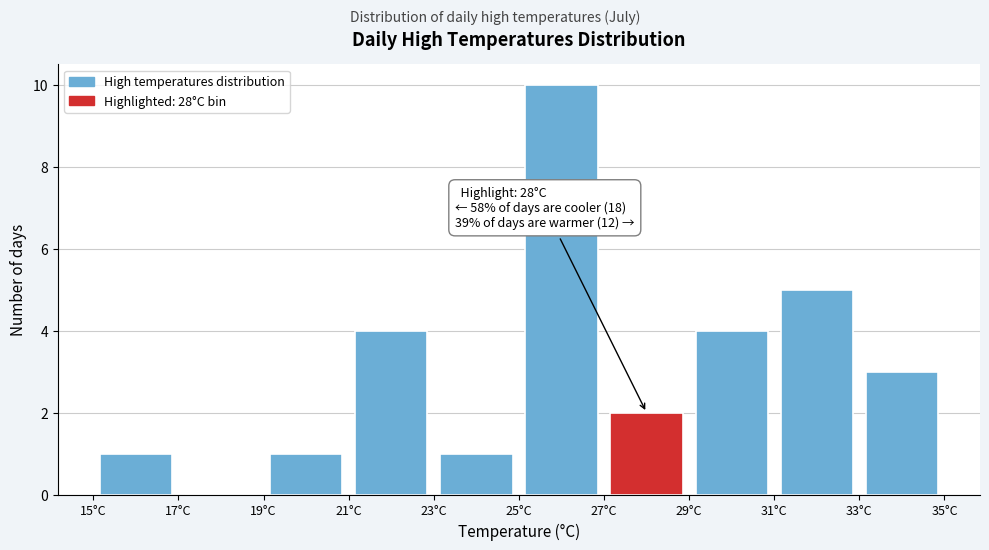

Over which range of the x-axis is the bar tallest?

25 to 27